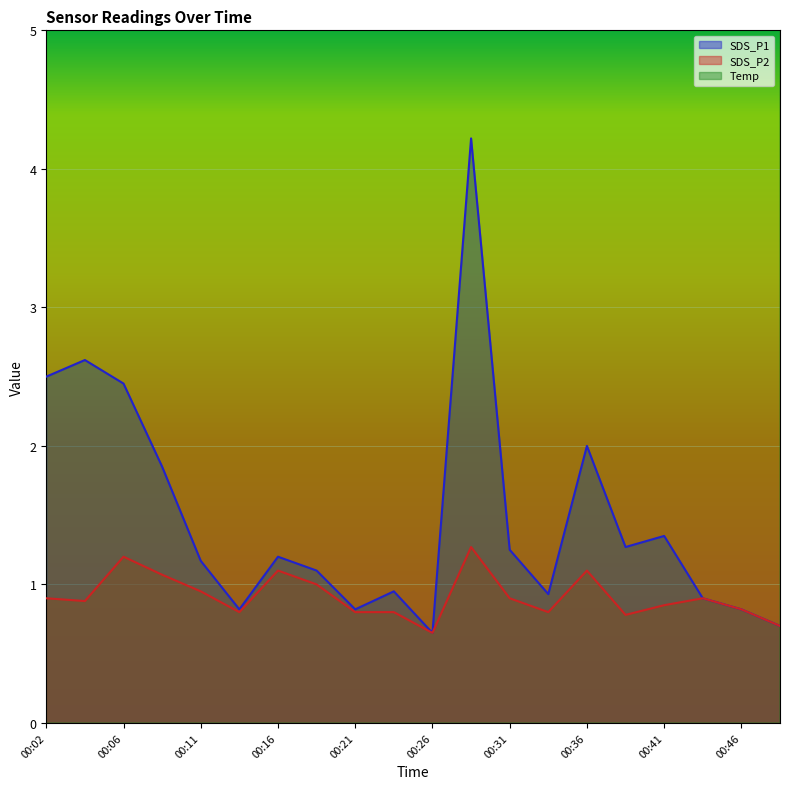

The value of Temp at 00:04 is 14.1. True or false?

True